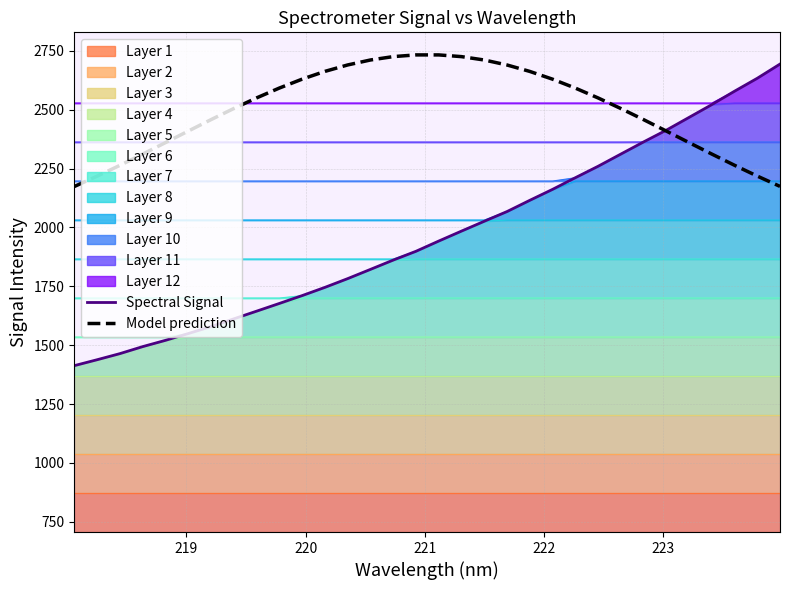

What is the difference between the maximum and minimum values in the Spectral Signal series?

1280.5